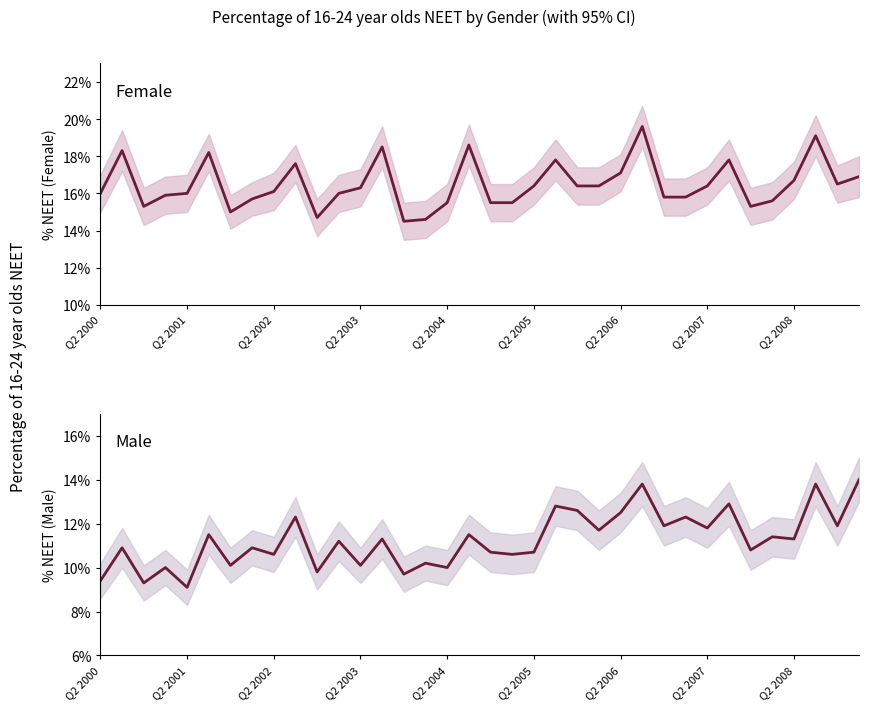

Which series has the largest range (max minus min)?

Female